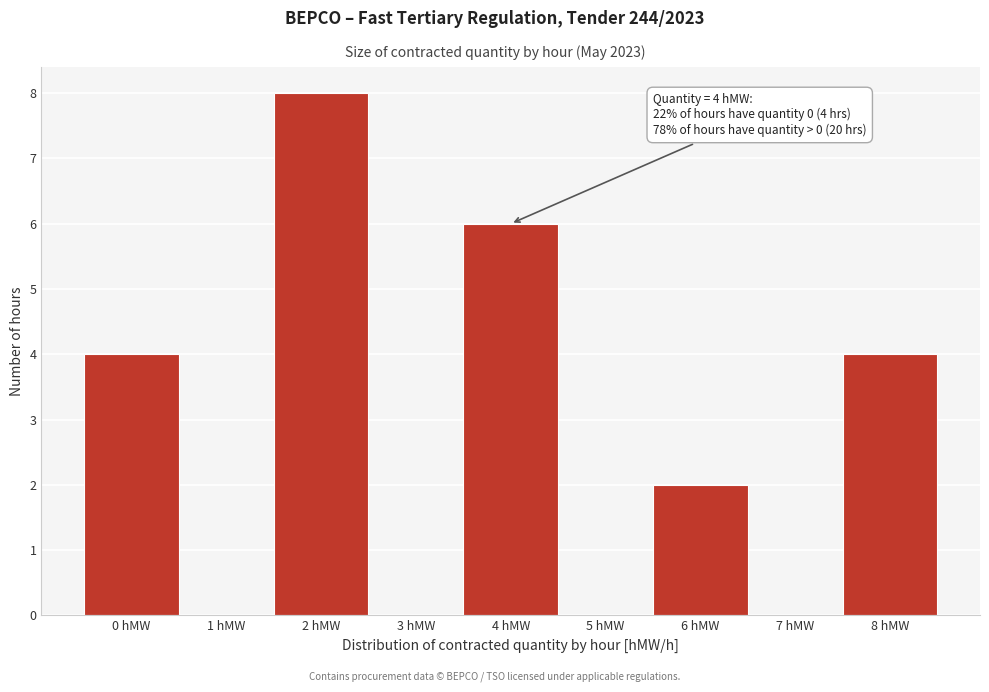

Over which range of the x-axis is the bar tallest?

1.5 to 2.5